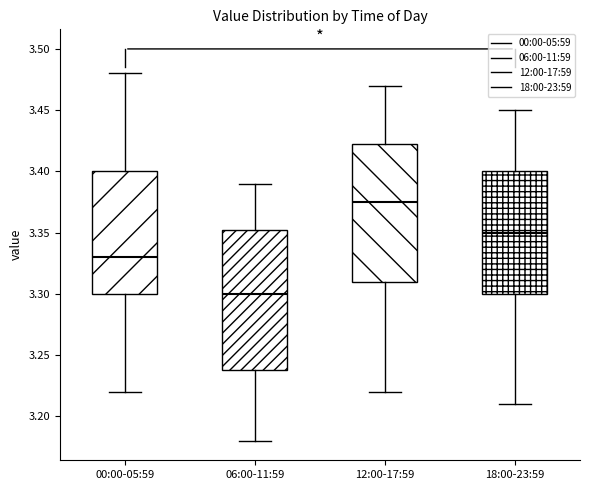

Where is the upper edge of the box for 06:00-11:59 on the y-axis? The values are not printed on the chart, so give them approximately, as read against the axis.

3.355